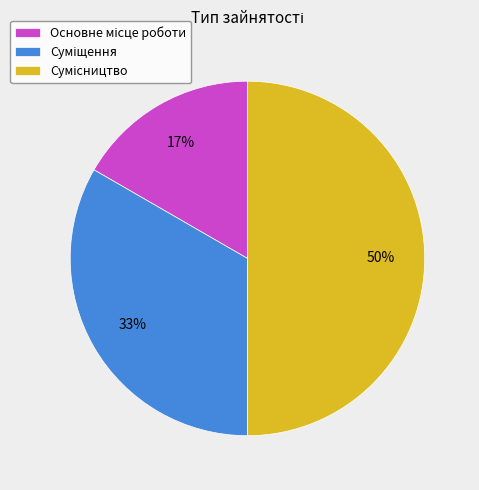

To the nearest percent, what is the average slice percentage?

33%